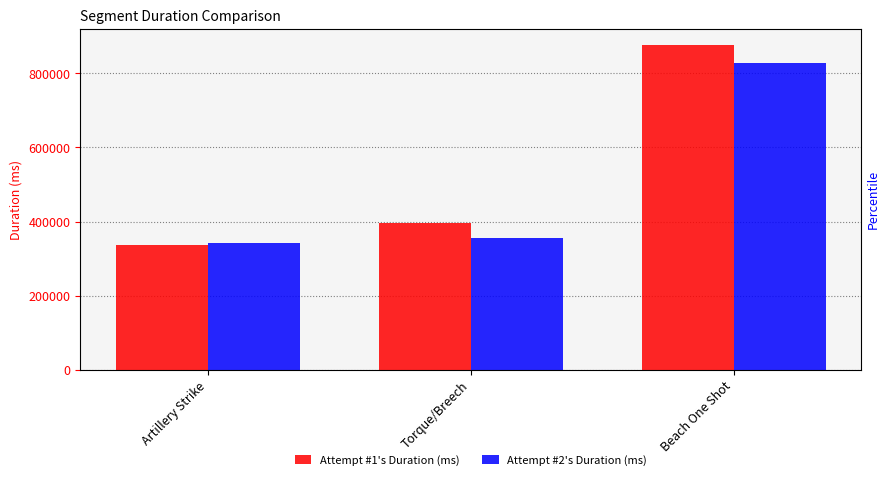

Which has a higher value, Beach One Shot or Torque/Breech?

Beach One Shot